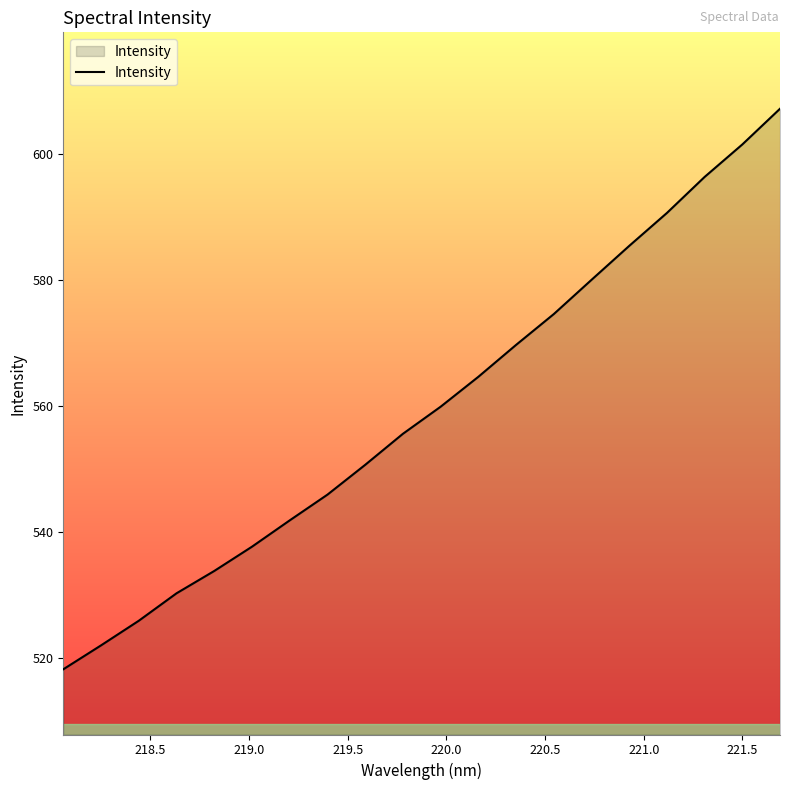

How many categories are shown in the chart?

20